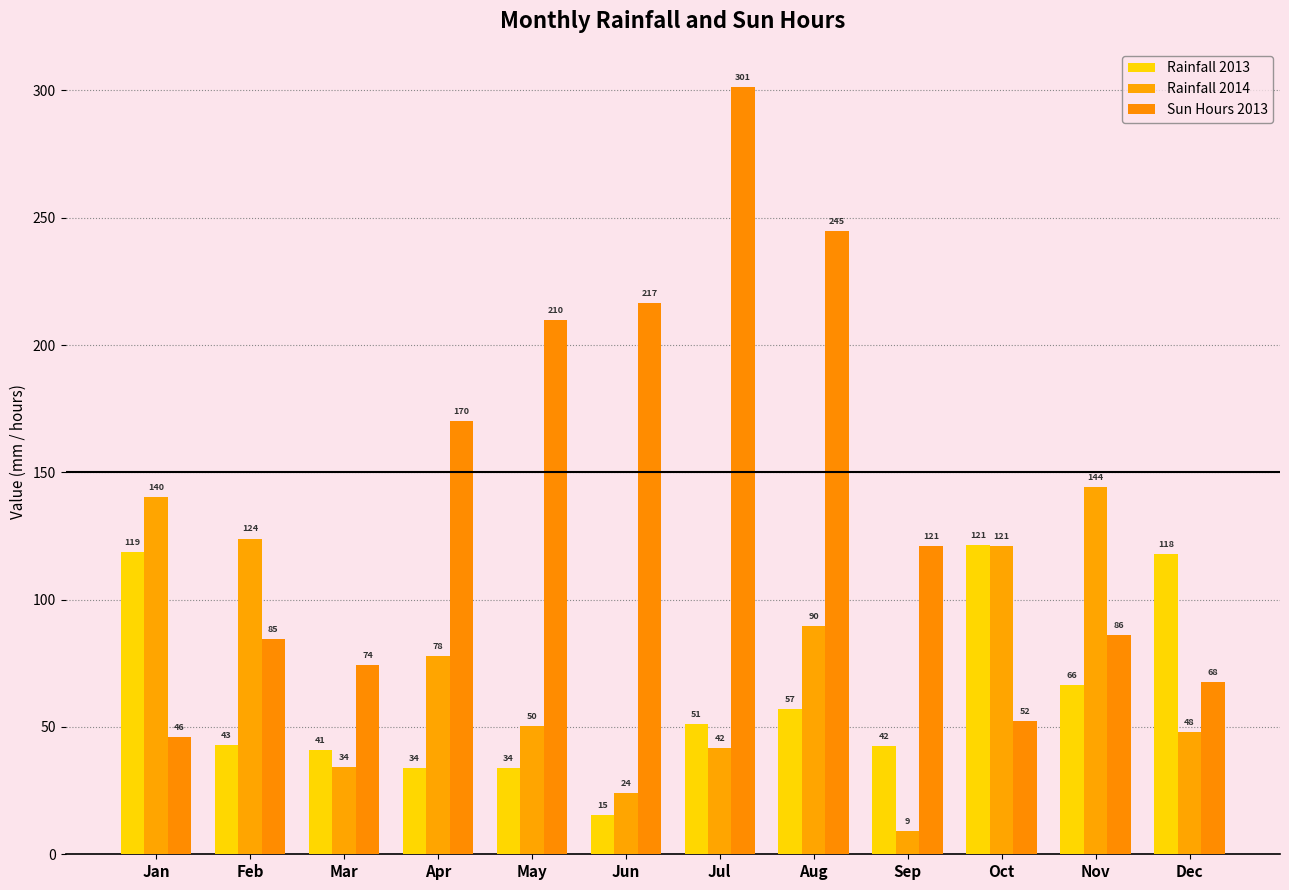

Reading left to right, transcribe all the data shown in this chart.

Rainfall 2013: 118.8	42.9	41.0	33.8	34.0	15.4	51.2	56.9	42.5	121.3	66.5	117.8
Rainfall 2014: 140.2	124.0	34.1	78.0	50.5	24.1	41.6	89.5	9.0	121.2	144.4	48.0
Sun Hours 2013: 46.1	84.7	74.5	170.3	209.7	216.6	301.3	244.9	121.1	52.4	86.1	67.6